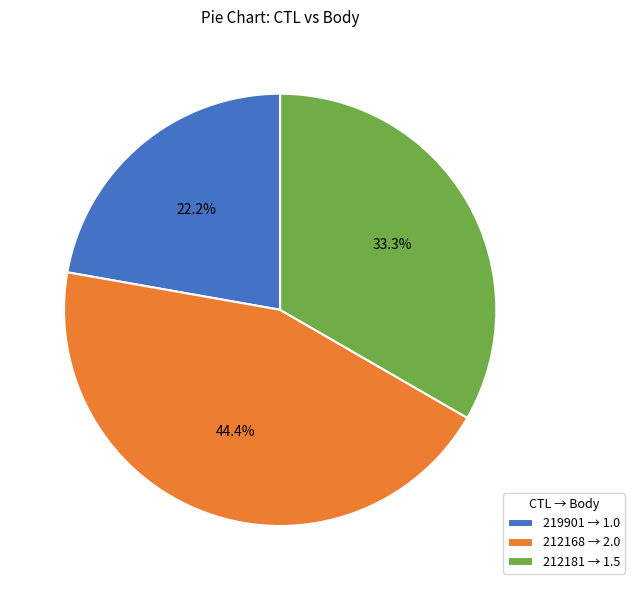

True or false: 219901 accounts for 16% of the total.

False